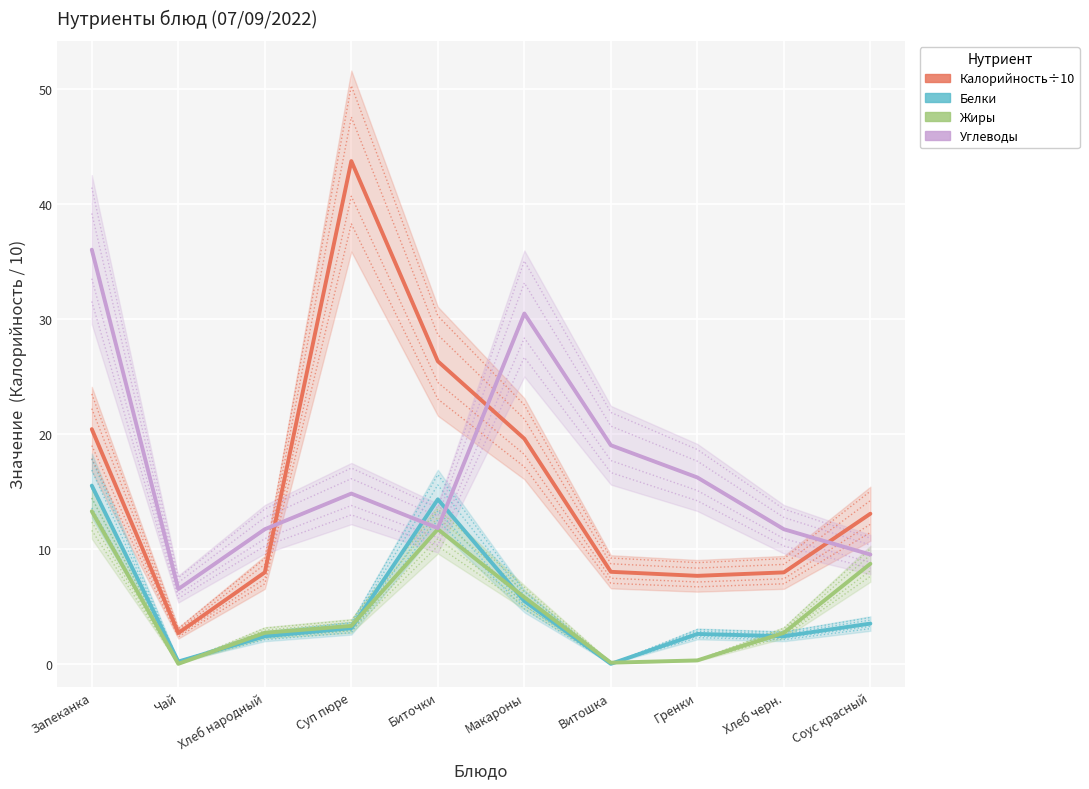

What is the total value across all series at Биточки?

64.1